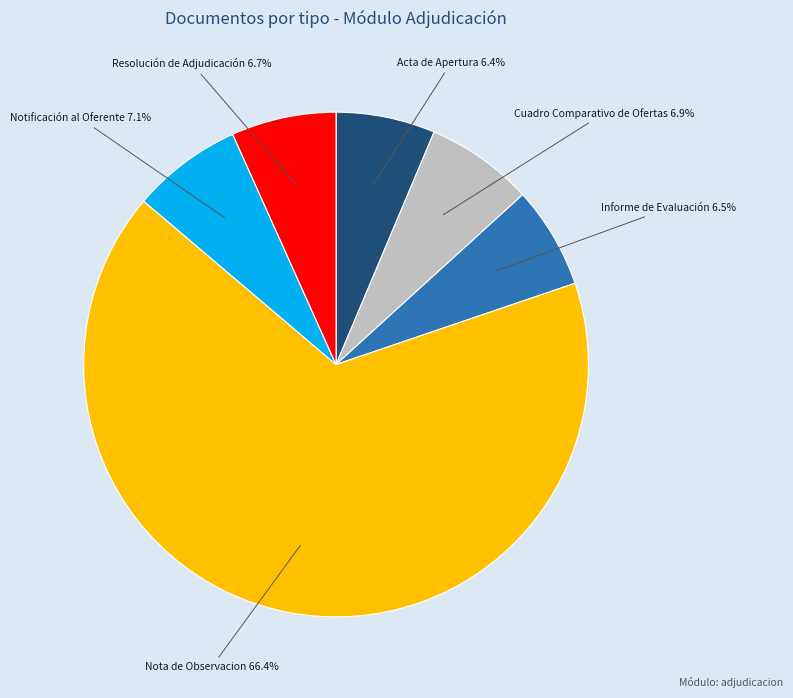

What percentage do Resolución de Adjudicación and Cuadro Comparativo de Ofertas together represent?

13.6%